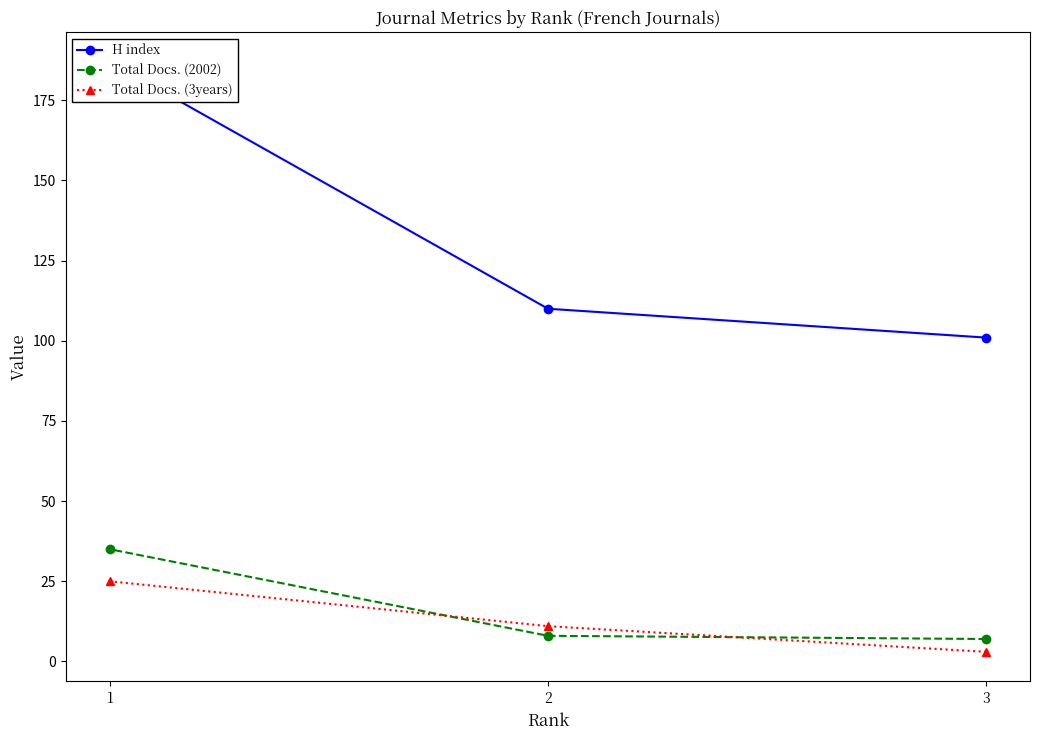

What is the highest value of the Total Docs. (3years) series?

25